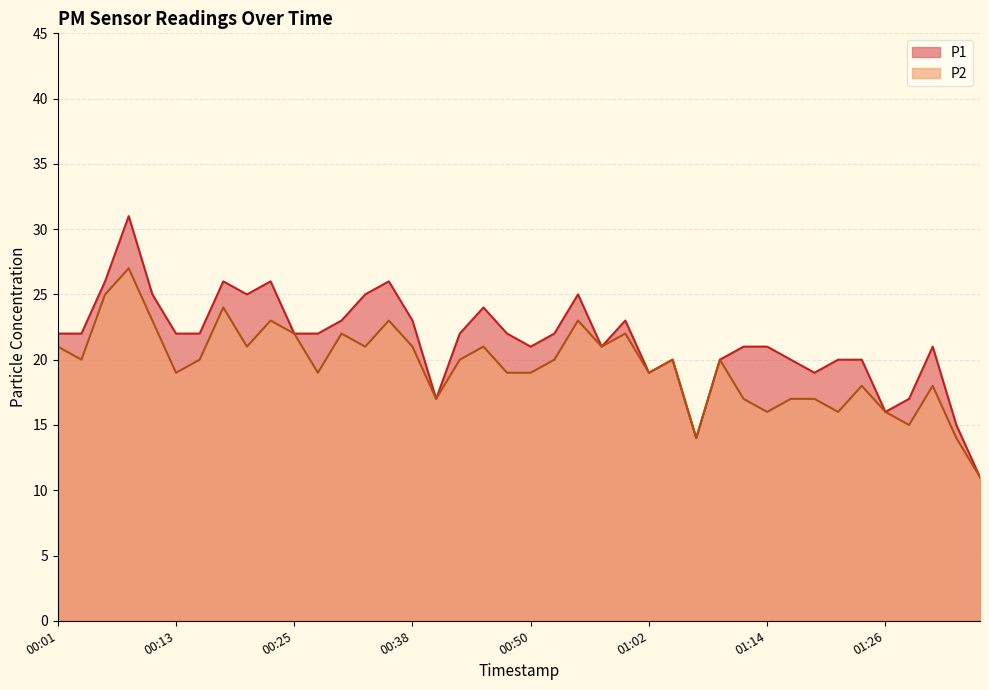

What is the sum of the P2 values at 01:04 and 00:38?

41